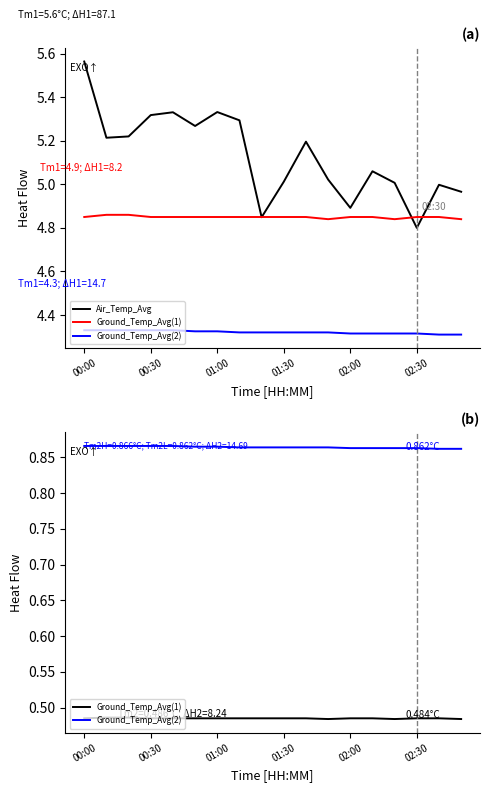

Count the number of categories in the chart.

18